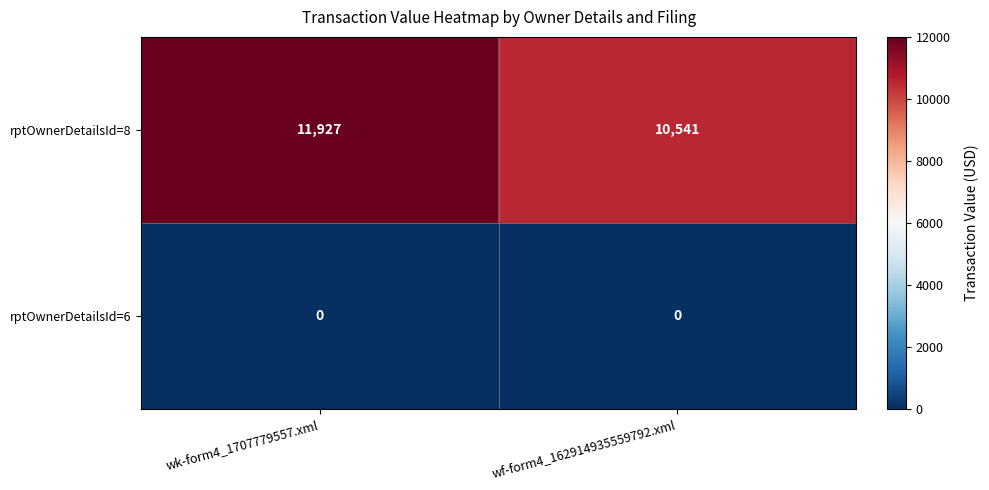

List the series in order of their peak value, lowest first.

rptOwnerDetailsId=6, rptOwnerDetailsId=8